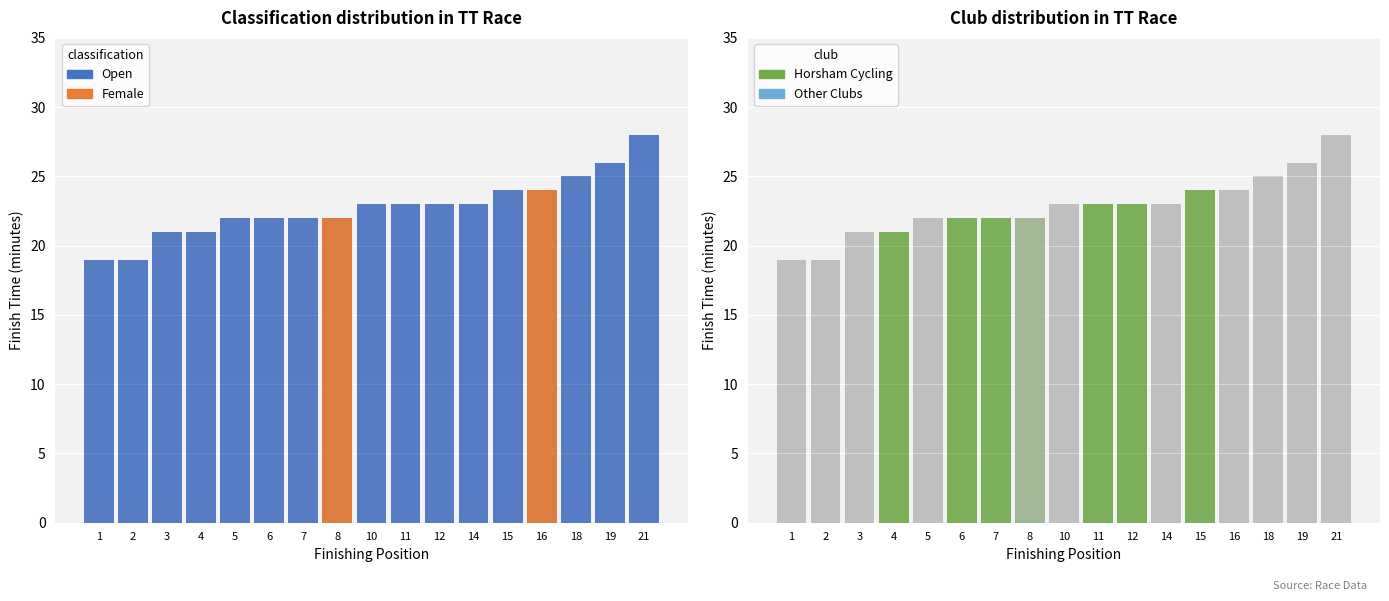

Reading right to left, list all the values displayed in this chart.

Open: 28	26	25	24	24	23	23	23	23	22	22	22	22	21	21	19	19
Female: 0	0	0	24	0	0	0	0	0	22	0	0	0	0	0	0	0
Horsham Cycling: 0	0	0	0	24	0	23	23	0	22	22	22	0	21	0	0	0
Other Clubs: 28	26	25	24	0	23	0	0	23	22	0	0	22	0	21	19	19